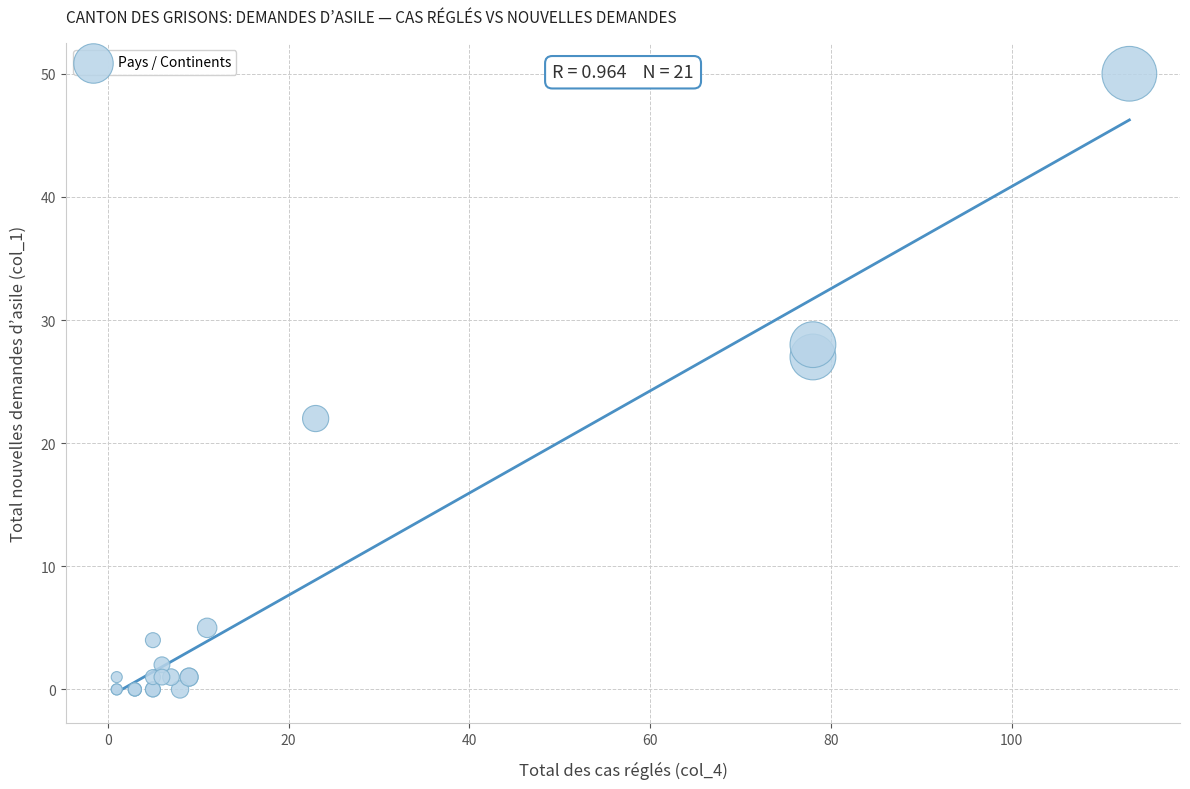

What Y value in the scatter plot is closest to 25?

27